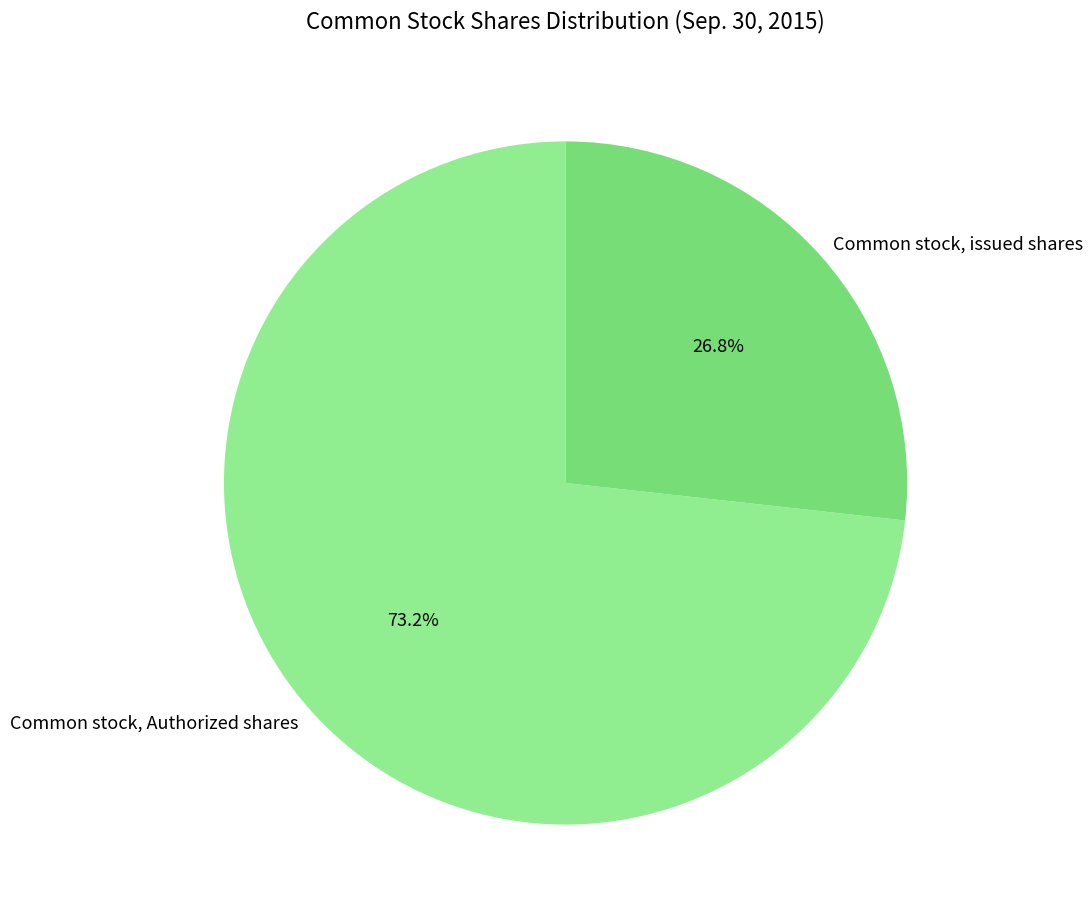

Does any single category account for the majority?

Yes